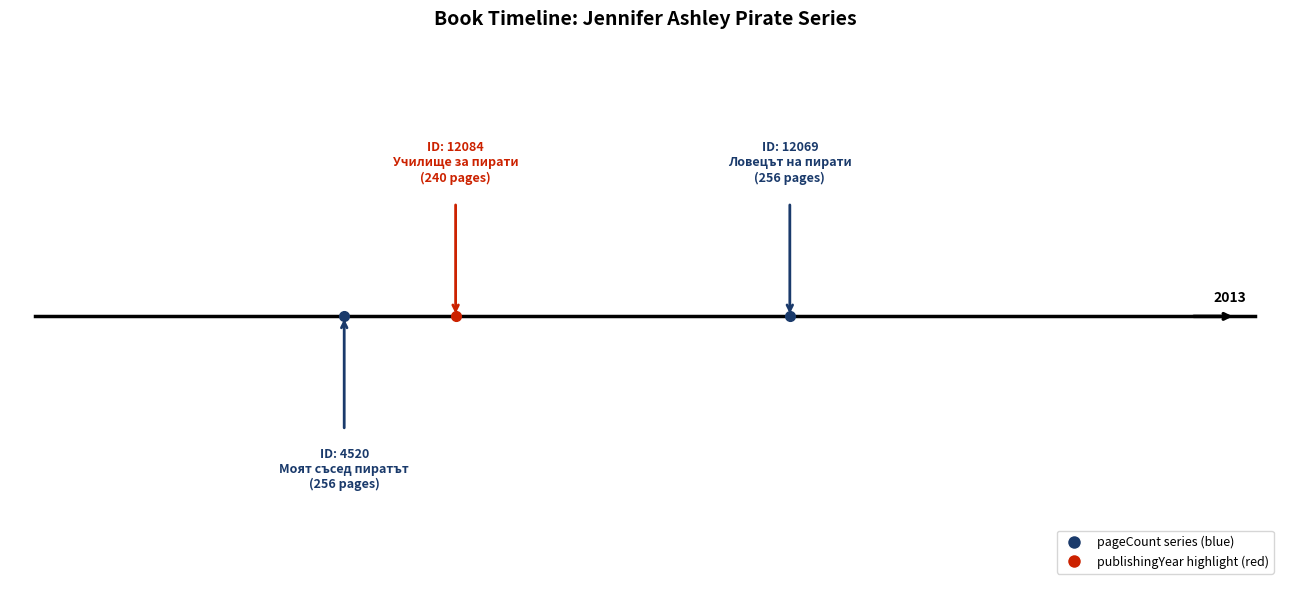

How many lines are shown in the chart?

2